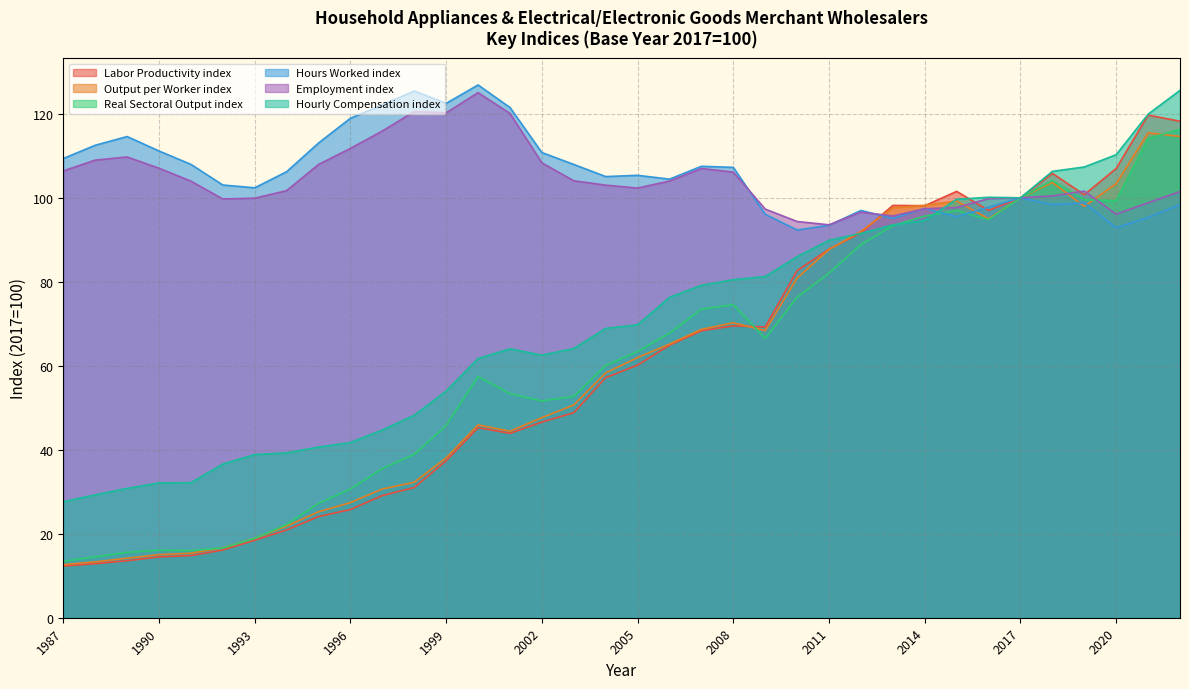

At which label is Output per Worker index closest to 64?

2006